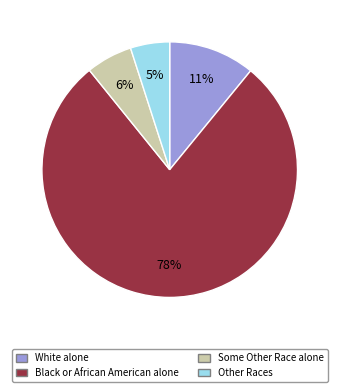

How many segments does this pie chart have?

4